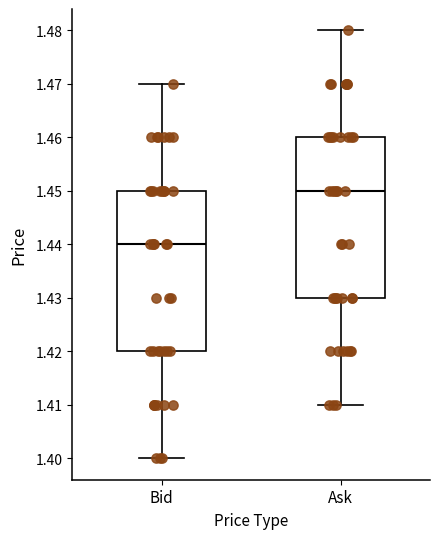

Reading left to right, transcribe this box plot: for each box, give where its median line is, the range the box spans, and where its two whiskers end, as read against the y-axis. The values are not printed on the chart, so give them approximately, as read against the axis.

Bid: median 1.44, box 1.42 to 1.45, whiskers 1.40 to 1.47
Ask: median 1.45, box 1.43 to 1.46, whiskers 1.41 to 1.48